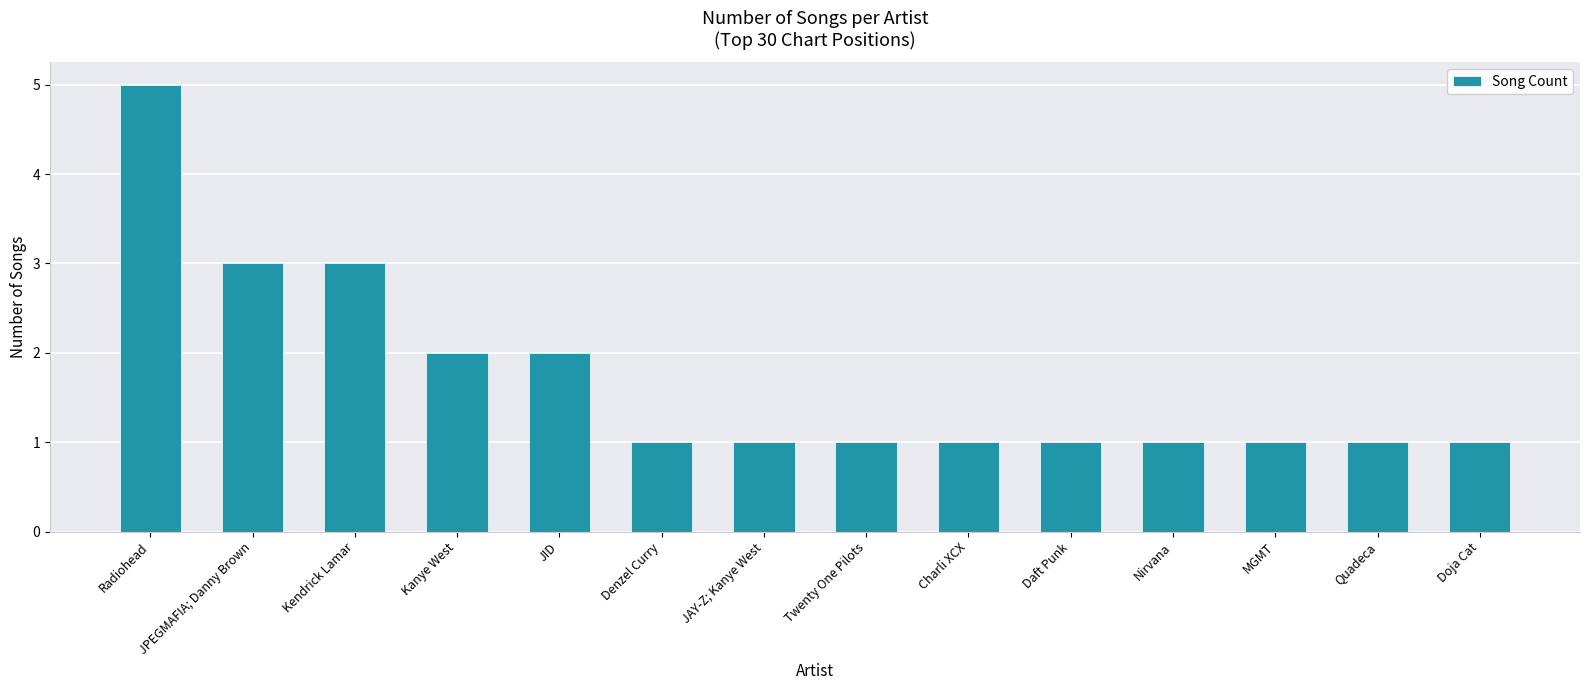

What position from the left is Doja Cat?

14